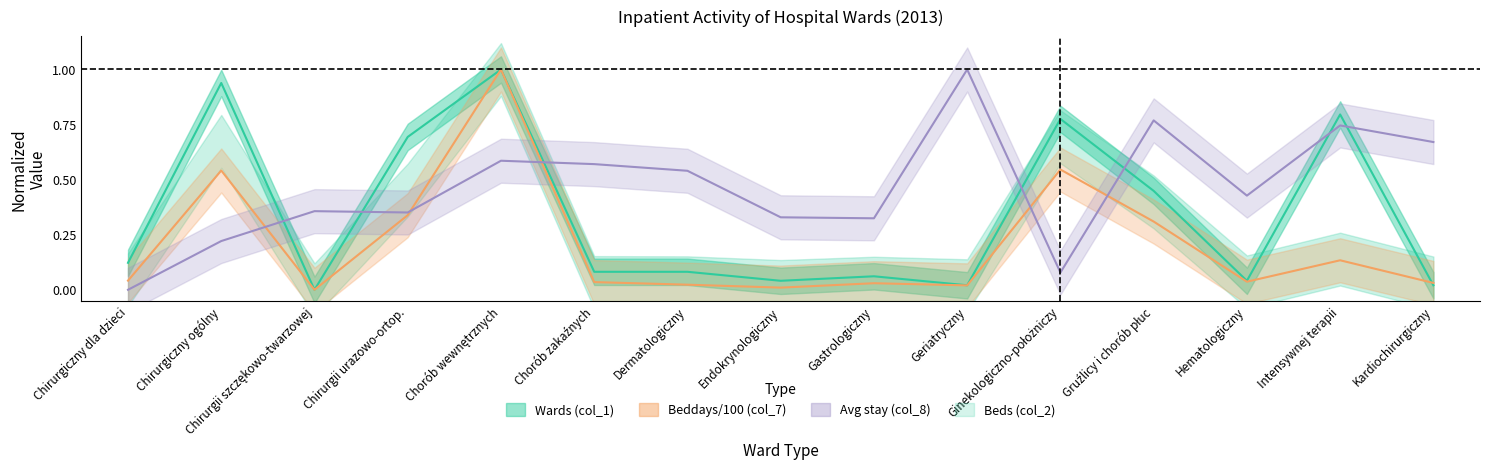

What is the maximum value shown in the chart?

1.0